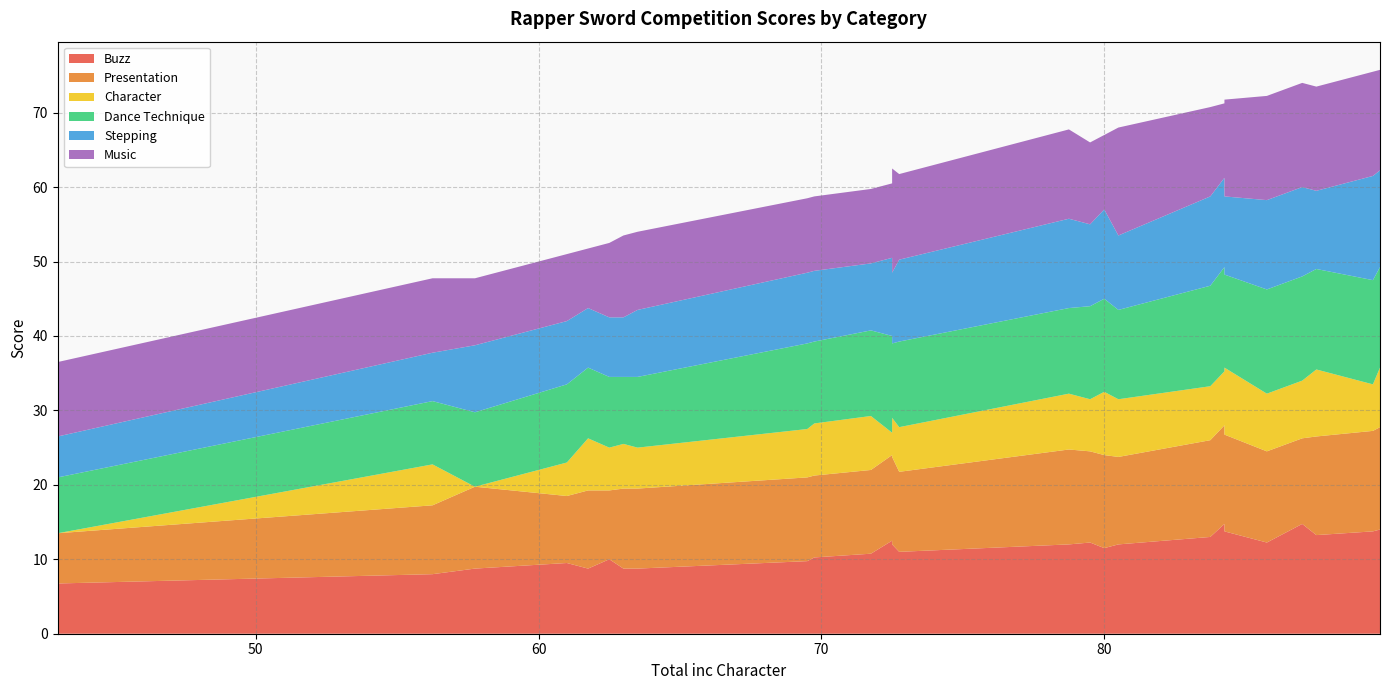

Reading right to left, what are all the values shown in this chart?

Buzz: 43=6.8	56.25=8.0	57.75=8.8	61=9.5	61.75=8.8	62.5=10.0	63=8.8	63.5=8.8	69.5=9.8	69.75=10.2	71.75=10.8	72.5=12.0	72.5=12.5	72.75=11.0	78.75=12.0	79.5=12.2	80=11.5	80.5=12.0	83.75=13.0	84.25=13.8	84.25=14.8	85.75=12.2	87=14.8	87.5=13.2	89.5=13.8	89.75=14.0
Presentation: 43=6.8	56.25=9.2	57.75=11.0	61=9.0	61.75=10.5	62.5=9.2	63=10.8	63.5=10.8	69.5=11.2	69.75=11.0	71.75=11.2	72.5=11.8	72.5=11.5	72.75=10.8	78.75=12.8	79.5=12.2	80=12.5	80.5=11.8	83.75=13.0	84.25=13.0	84.25=13.2	85.75=12.2	87=11.5	87.5=13.2	89.5=13.5	89.75=13.8
Character: 43=0.0	56.25=5.5	57.75=0.0	61=4.5	61.75=7.0	62.5=5.8	63=6.0	63.5=5.5	69.5=6.5	69.75=7.0	71.75=7.2	72.5=5.2	72.5=3.0	72.75=6.0	78.75=7.5	79.5=7.0	80=8.5	80.5=7.8	83.75=7.2	84.25=9.0	84.25=7.2	85.75=7.8	87=7.8	87.5=9.0	89.5=6.2	89.75=8.0
Dance Technique: 43=7.5	56.25=8.5	57.75=10.0	61=10.5	61.75=9.5	62.5=9.5	63=9.0	63.5=9.5	69.5=11.5	69.75=11.0	71.75=11.5	72.5=10.0	72.5=13.0	72.75=11.5	78.75=11.5	79.5=12.5	80=12.5	80.5=12.0	83.75=13.5	84.25=12.5	84.25=14.0	85.75=14.0	87=14.0	87.5=13.5	89.5=14.0	89.75=13.5
Stepping: 43=5.5	56.25=6.5	57.75=9.0	61=8.5	61.75=8.0	62.5=8.0	63=8.0	63.5=9.0	69.5=9.5	69.75=9.5	71.75=9.0	72.5=9.5	72.5=10.5	72.75=11.0	78.75=12.0	79.5=11.0	80=12.0	80.5=10.0	83.75=12.0	84.25=10.5	84.25=12.0	85.75=12.0	87=12.0	87.5=10.5	89.5=14.0	89.75=13.0
Music: 43=10.0	56.25=10.0	57.75=9.0	61=9.0	61.75=8.0	62.5=10.0	63=11.0	63.5=10.5	69.5=10.0	69.75=10.0	71.75=10.0	72.5=14.0	72.5=10.0	72.75=11.5	78.75=12.0	79.5=11.0	80=10.0	80.5=14.5	83.75=12.0	84.25=13.0	84.25=10.0	85.75=14.0	87=14.0	87.5=14.0	89.5=14.0	89.75=13.5